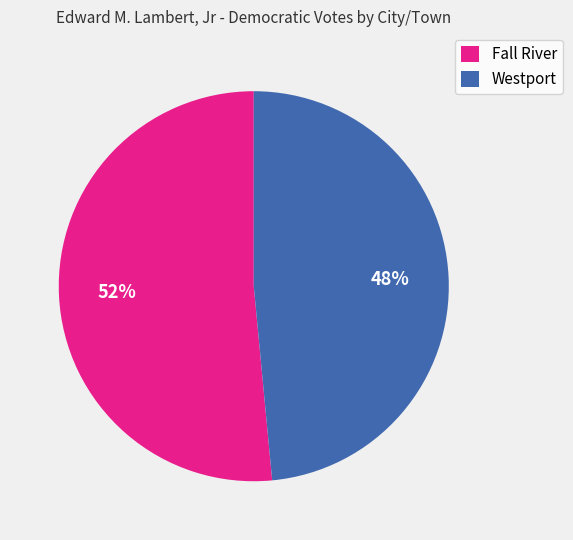

True or false: Fall River accounts for 52% of the total.

True